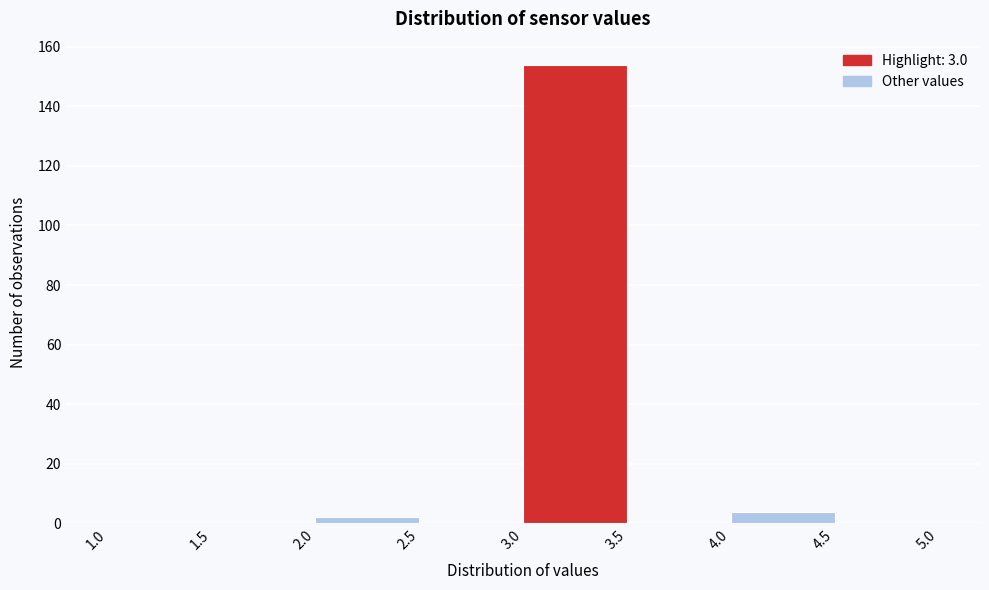

Over which range of the x-axis is the bar tallest?

3.0 to 3.5